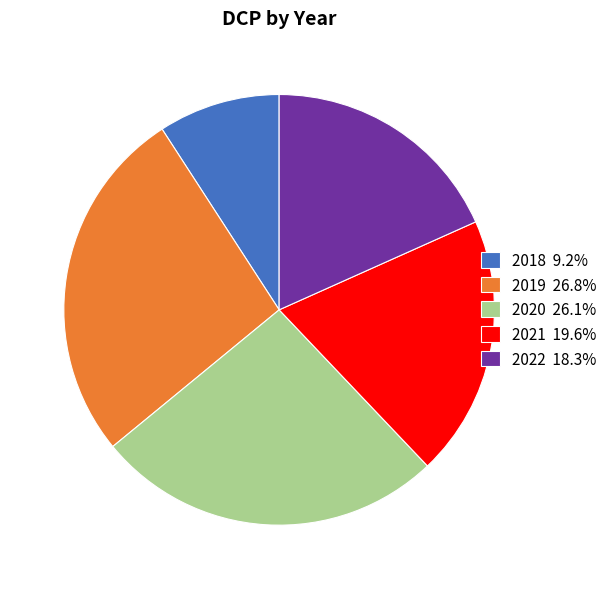

Is there any slice that represents more than half of the pie?

No